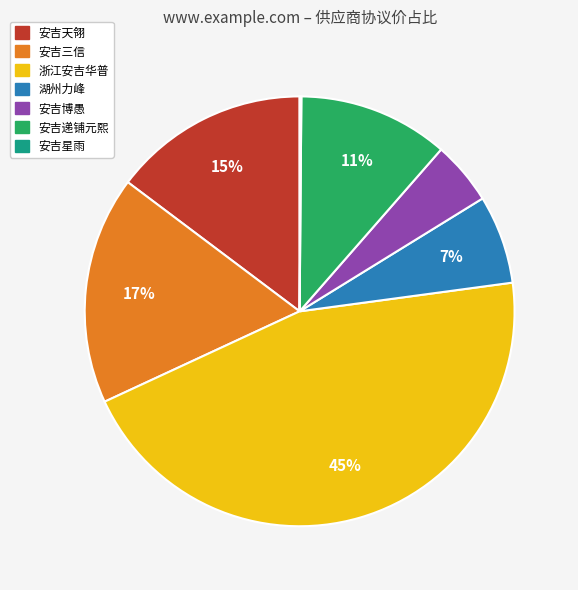

To the nearest percent, what is the average slice percentage?

14%